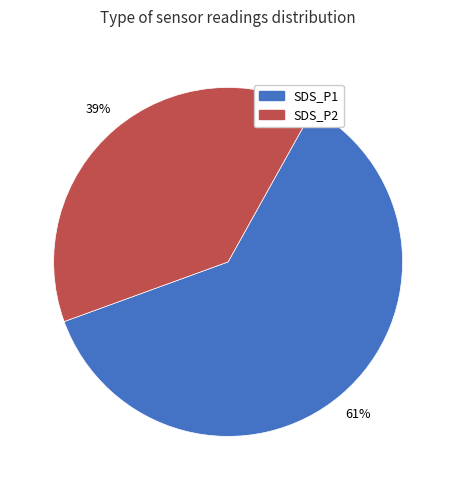

To the nearest percent, what percentage of the pie is SDS_P1?

61%